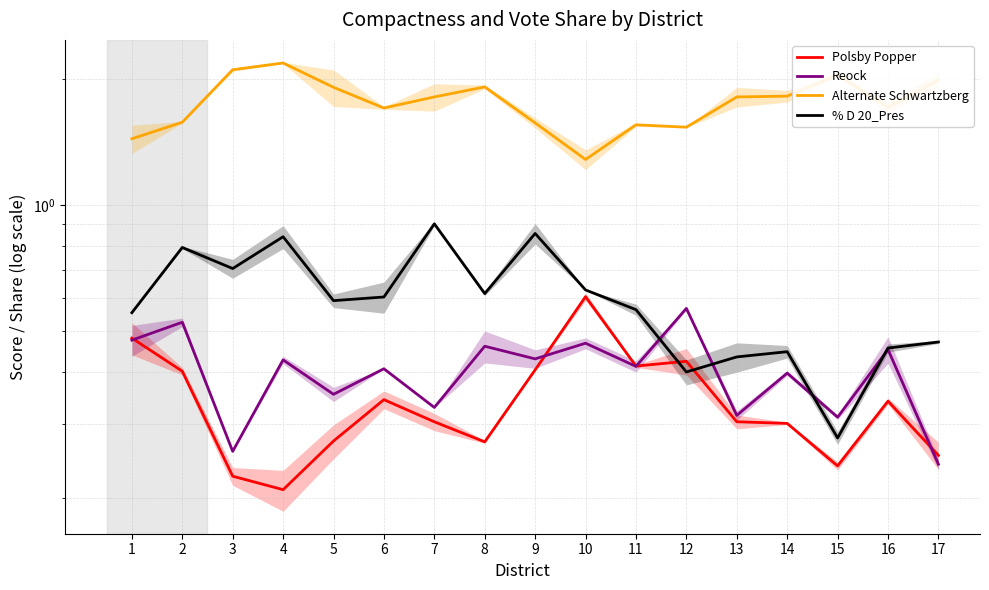

True or false: Polsby Popper has a value of 0.3 at 8.

True